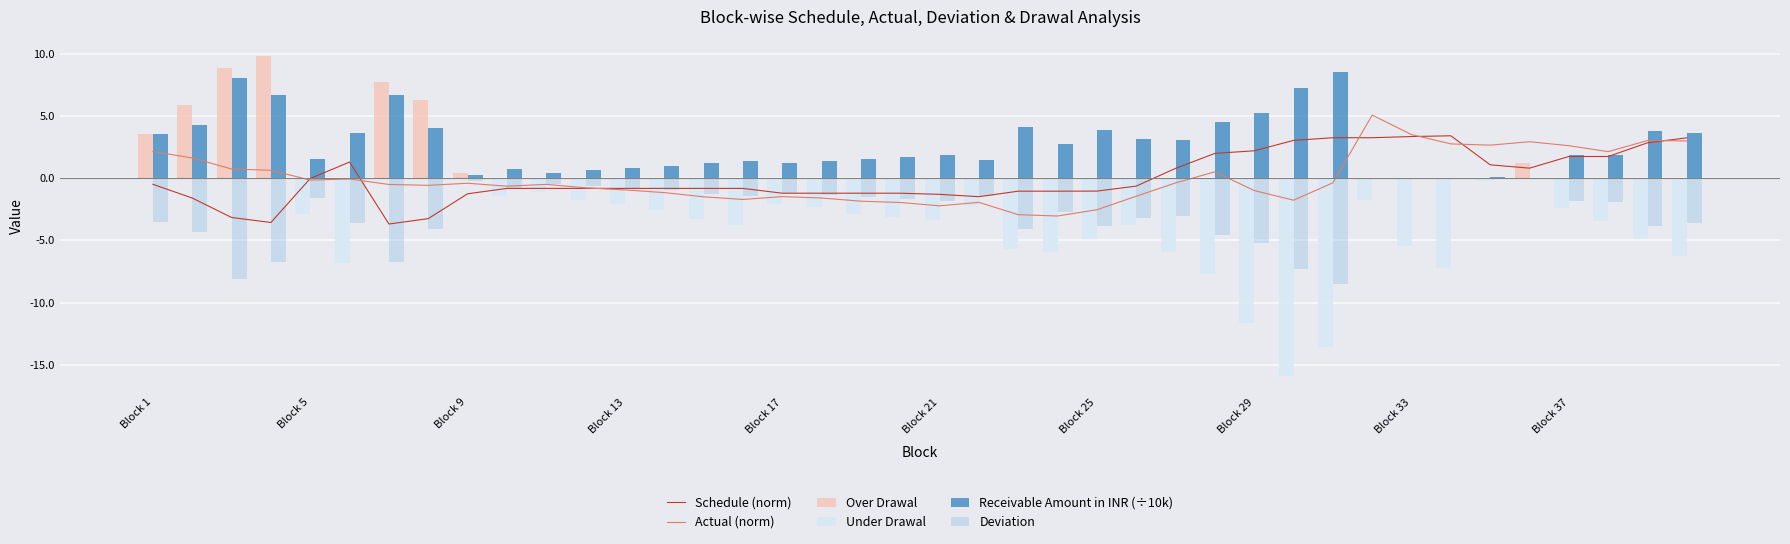

The Receivable Amount in INR (÷10k) series shows 2.4 at Block 29. True or false?

False